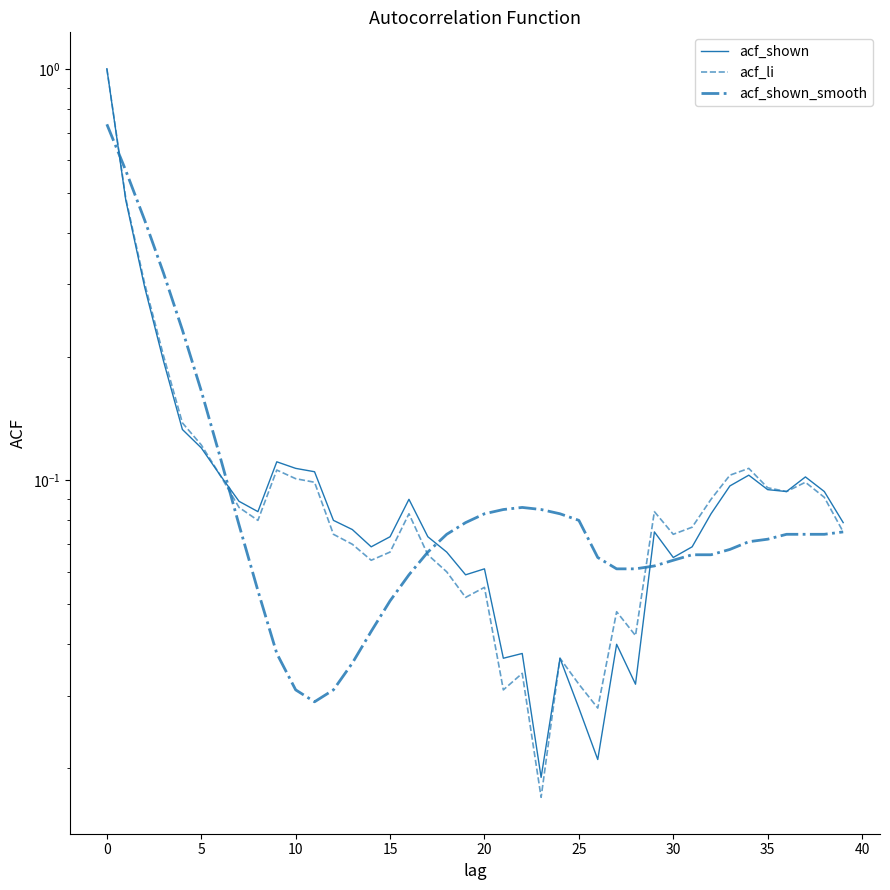

Is this an area chart (filled region under the line)?

No